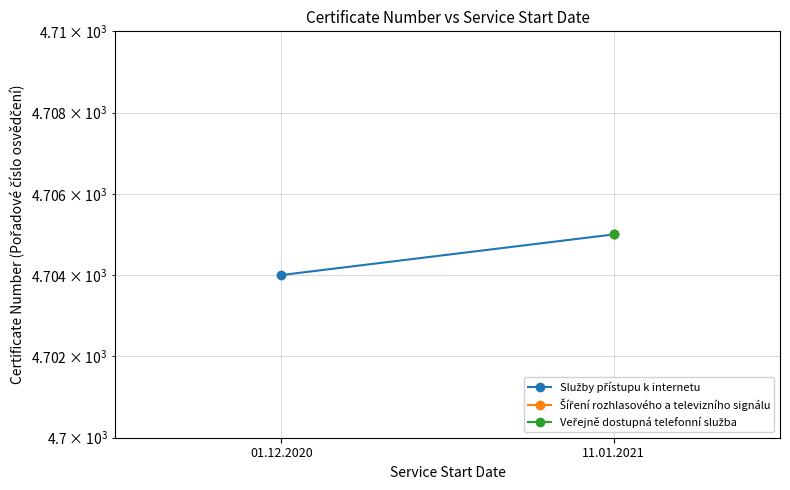

What is the difference between the maximum and minimum values?

1